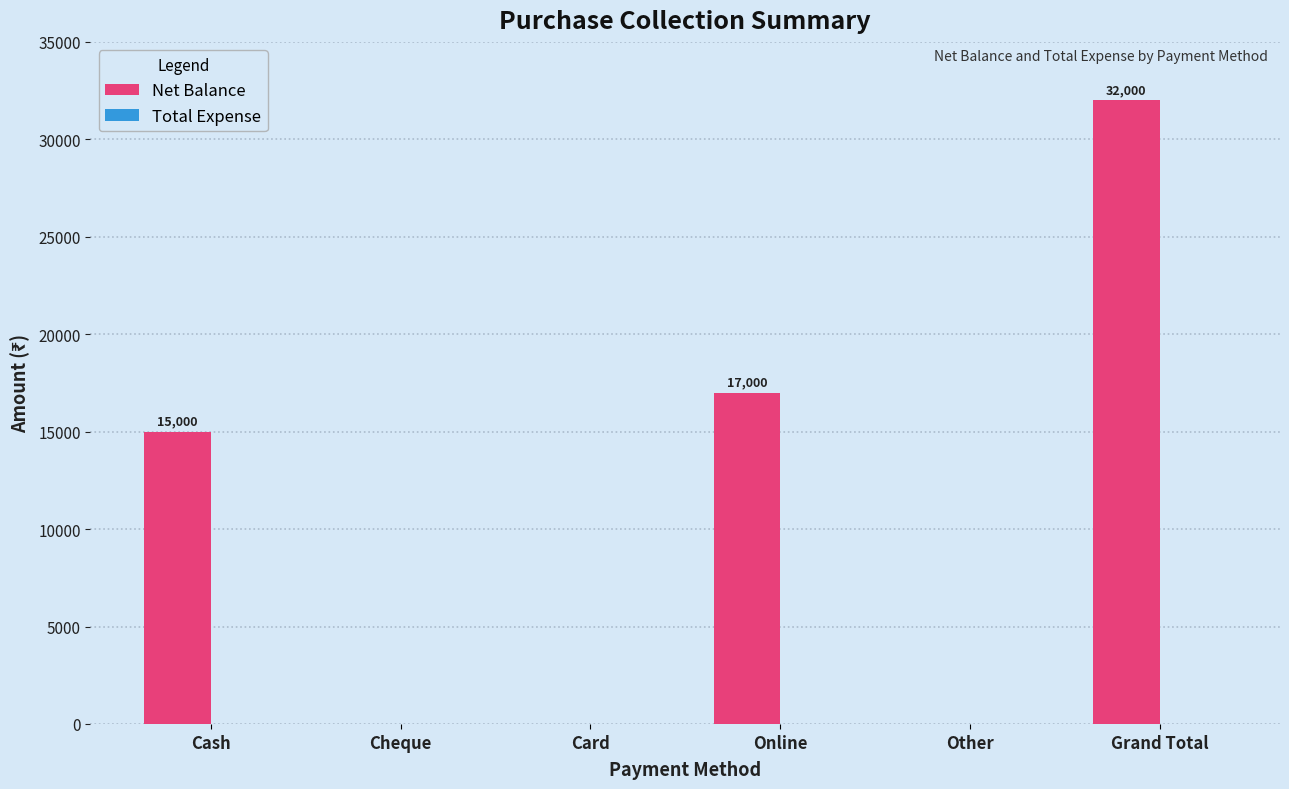

What is the sum of the values at Cheque and Online?

17000